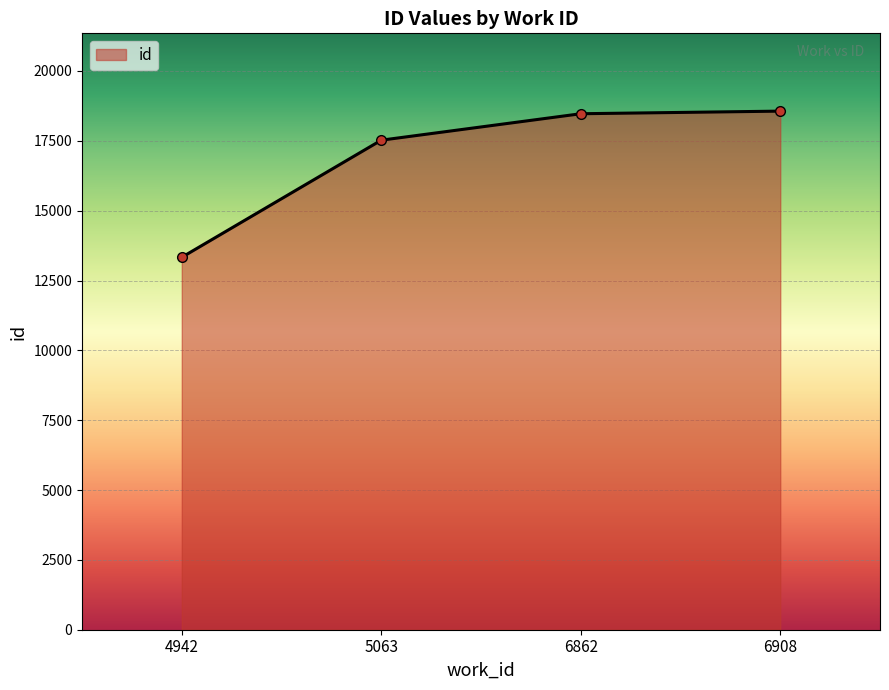

What is the difference between the second highest and minimum values?

5138.5